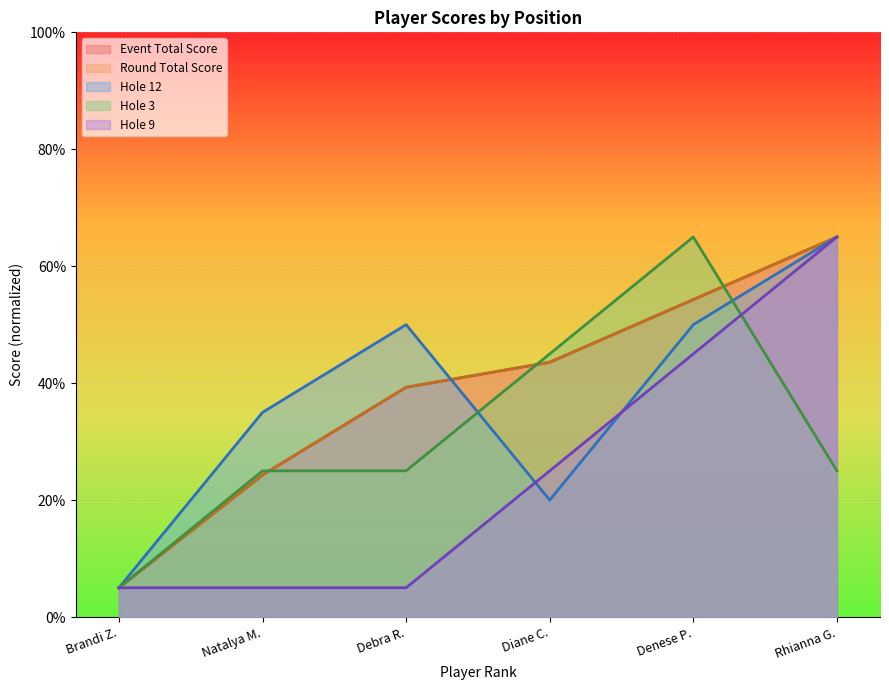

What is the lowest value of the hole_9 series?

5.0